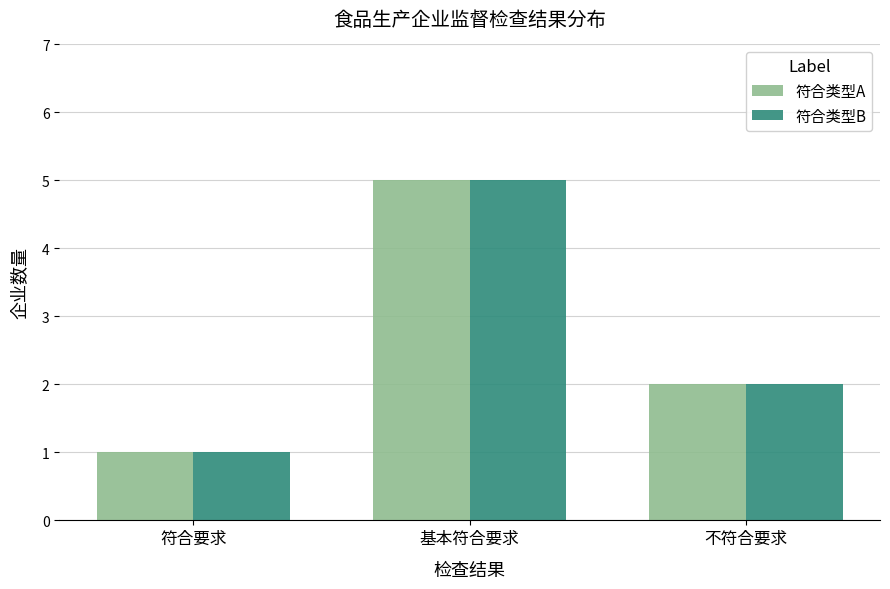

What is the average value of the 符合类型A series?

3